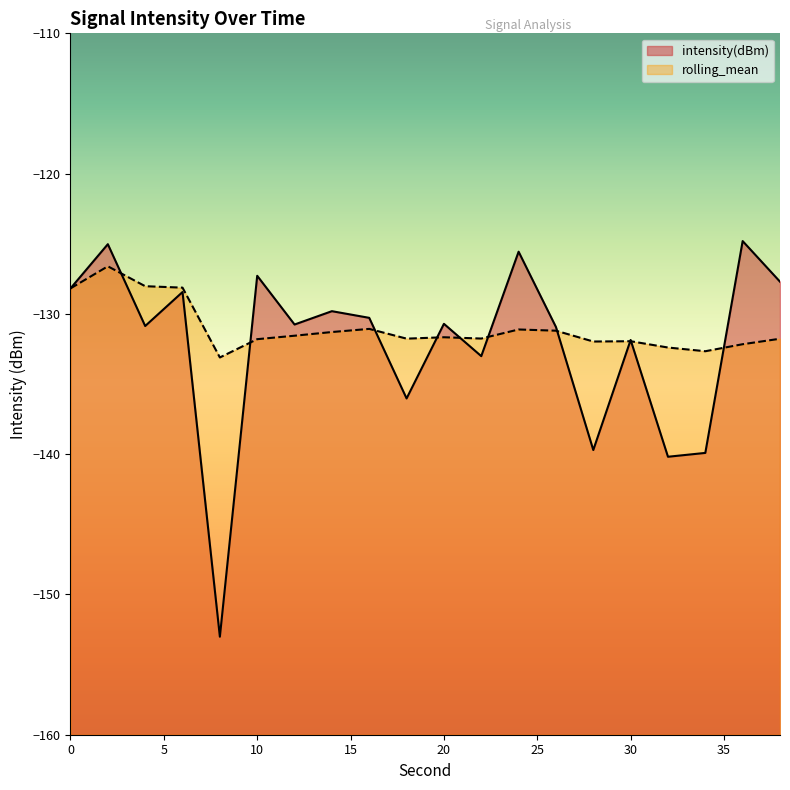

True or false: rolling_mean and intensity(dBm) cross at least once.

True